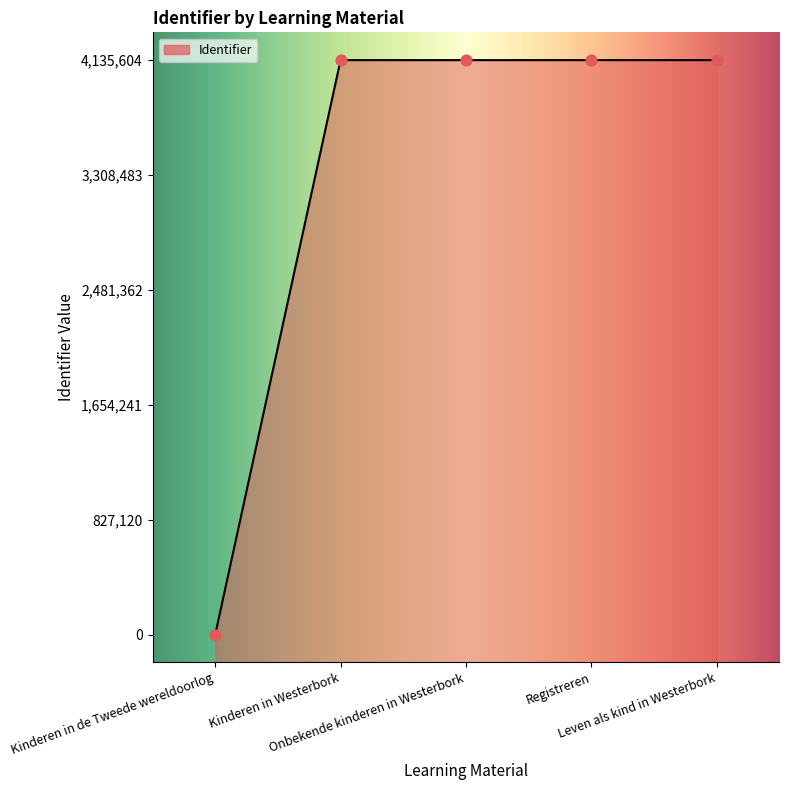

What is the ratio of the value at Registreren to the value at Leven als kind in Westerbork?

1.0